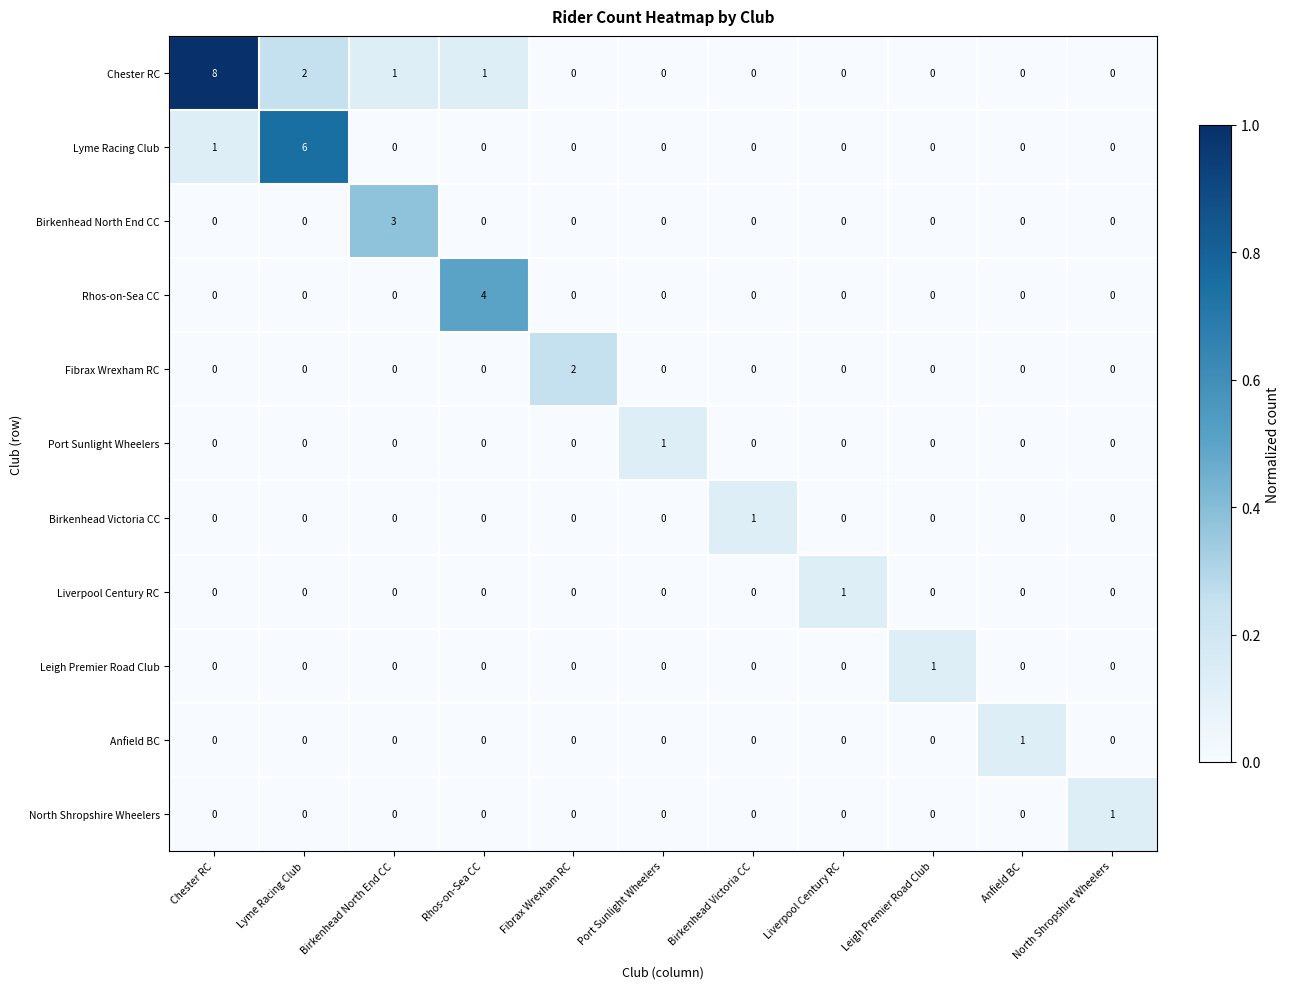

What is the spread (max minus min) of values at Birkenhead North End CC?

3